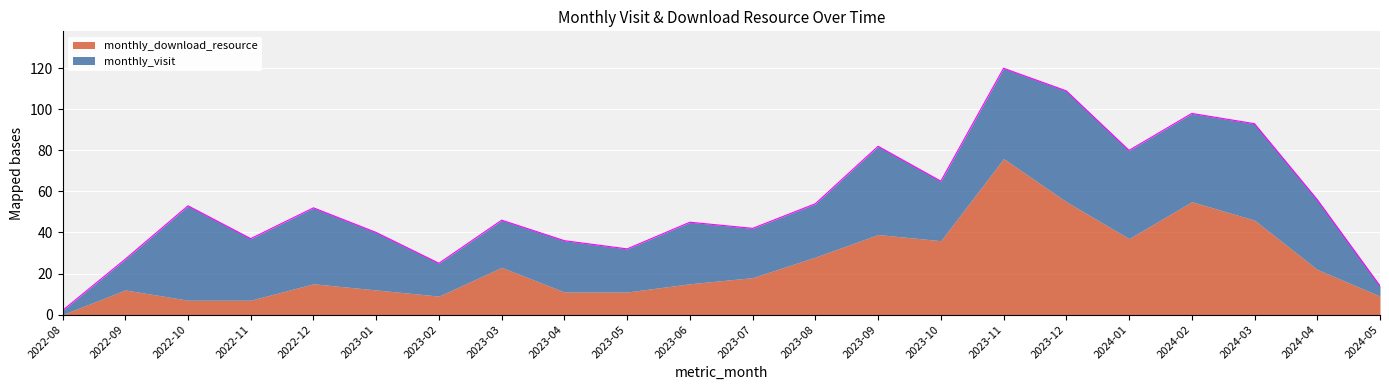

At which category is the sum across all series the highest?

2023-11